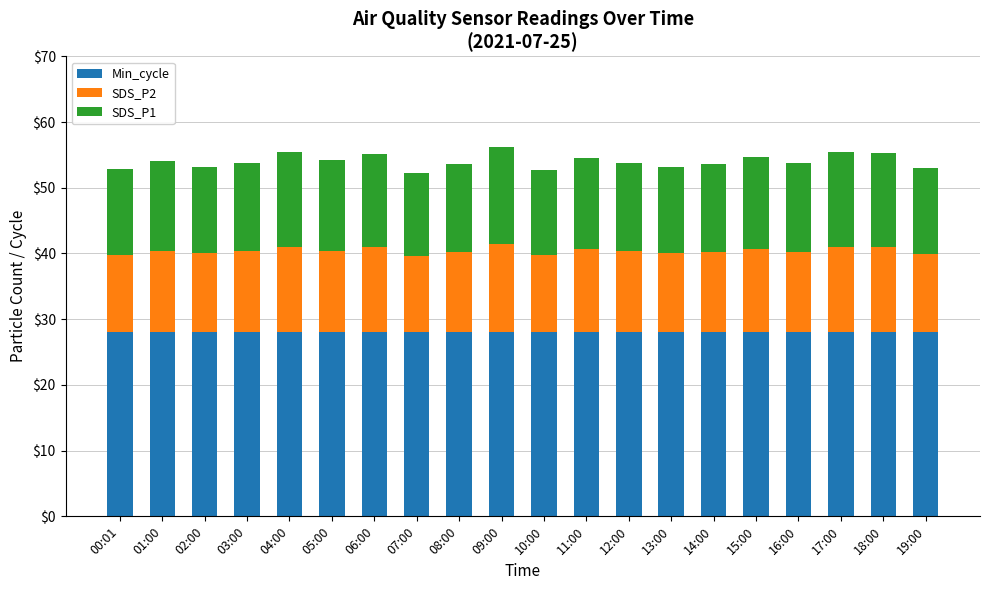

What is the total value across all series at 18:00?

55.2